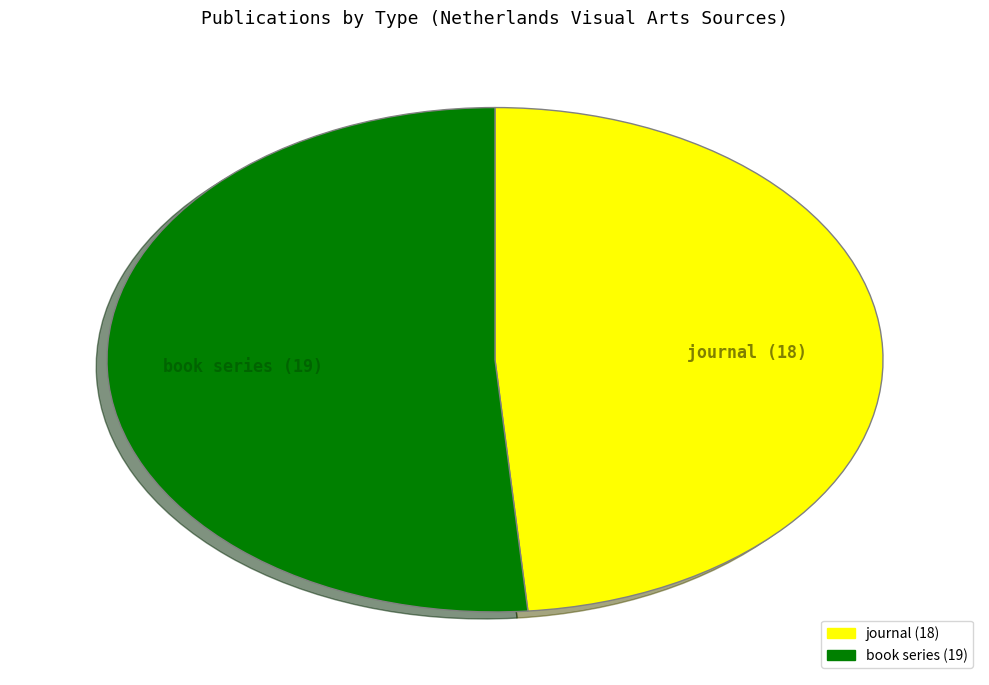

Count the number of slices in the pie.

2